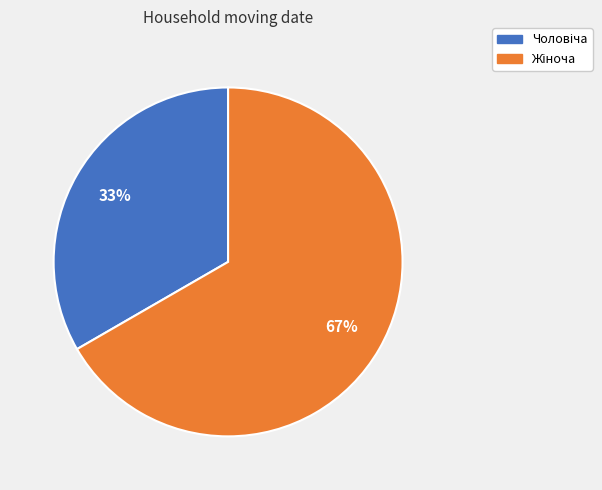

To the nearest percent, what is the average slice percentage?

50%